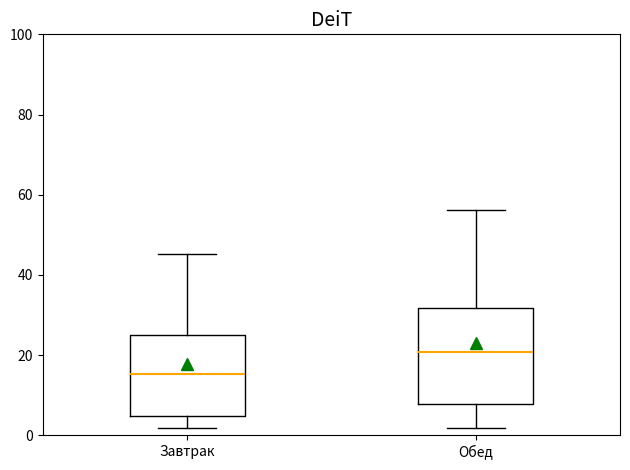

Which box's median line is the lowest?

Завтрак